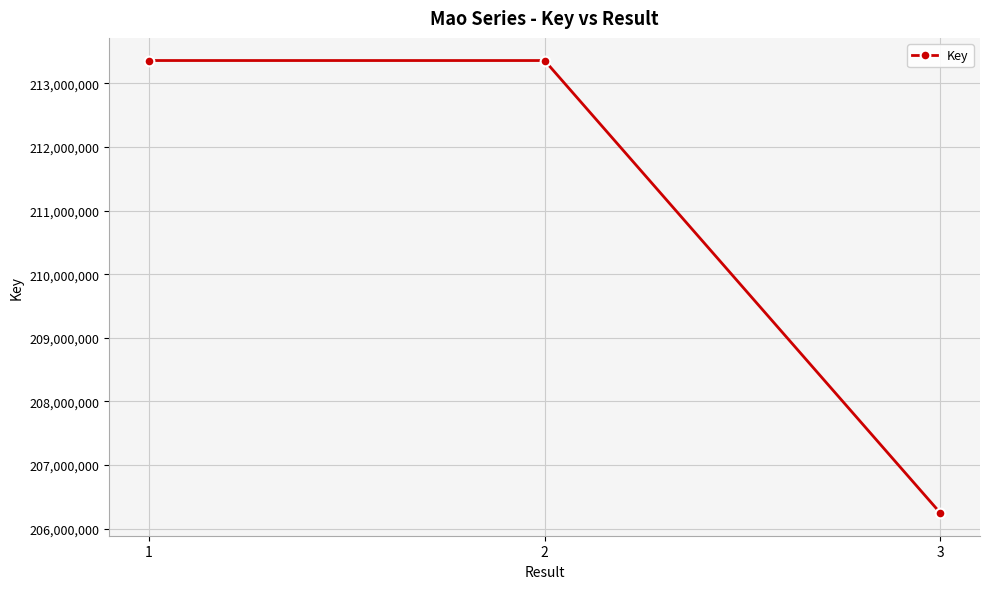

The chart shows a value of 343124394 at 2. True or false?

False